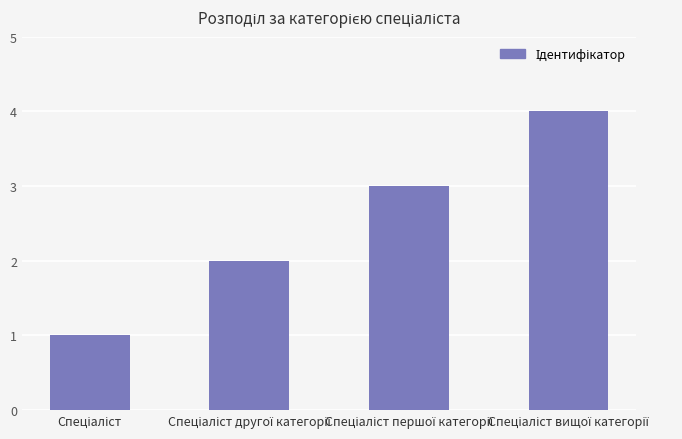

What is the difference between the maximum and minimum values?

3